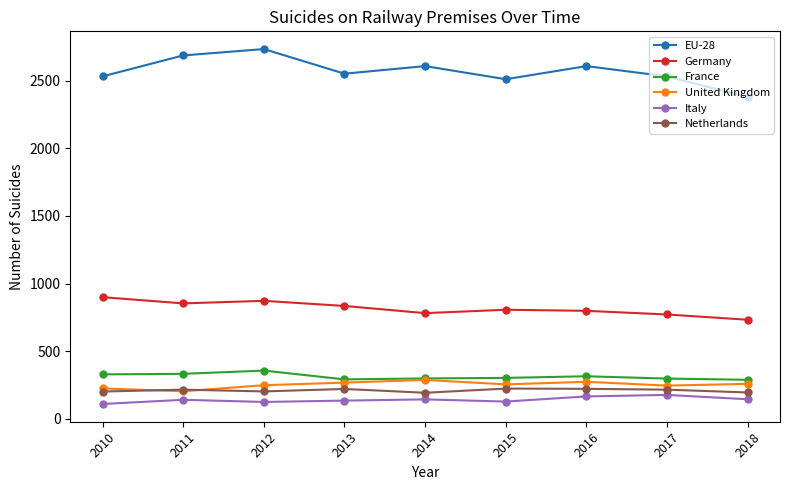

At which category does EU-28 reach its first local valley?

2013